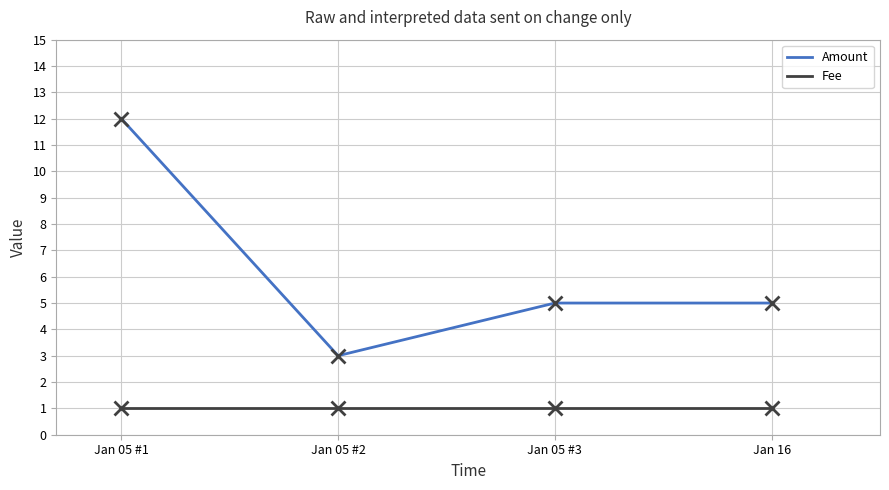

What is the average value of the Amount series?

6